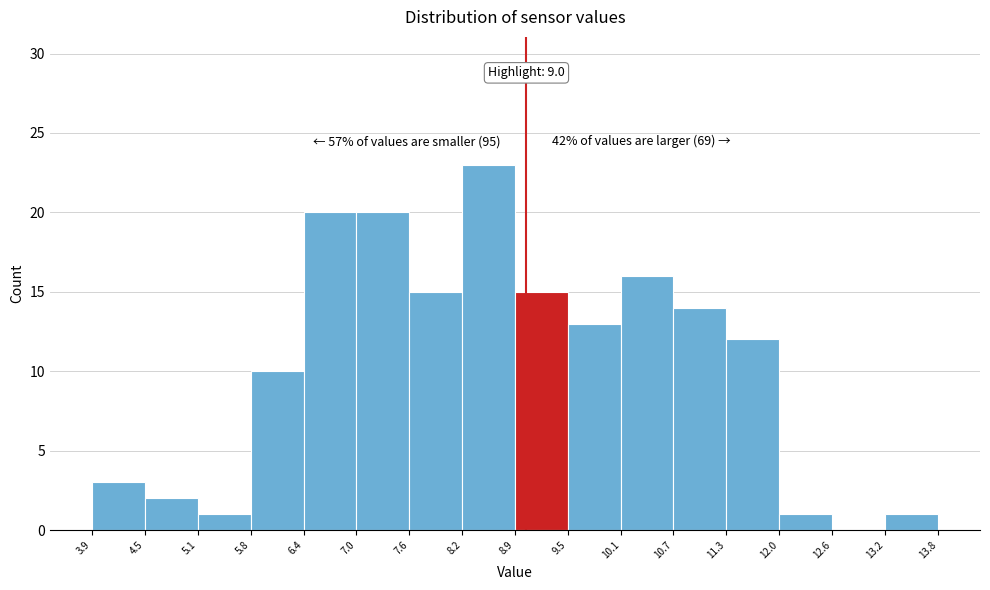

Over which range of the x-axis is the bar tallest?

8.2 to 8.9